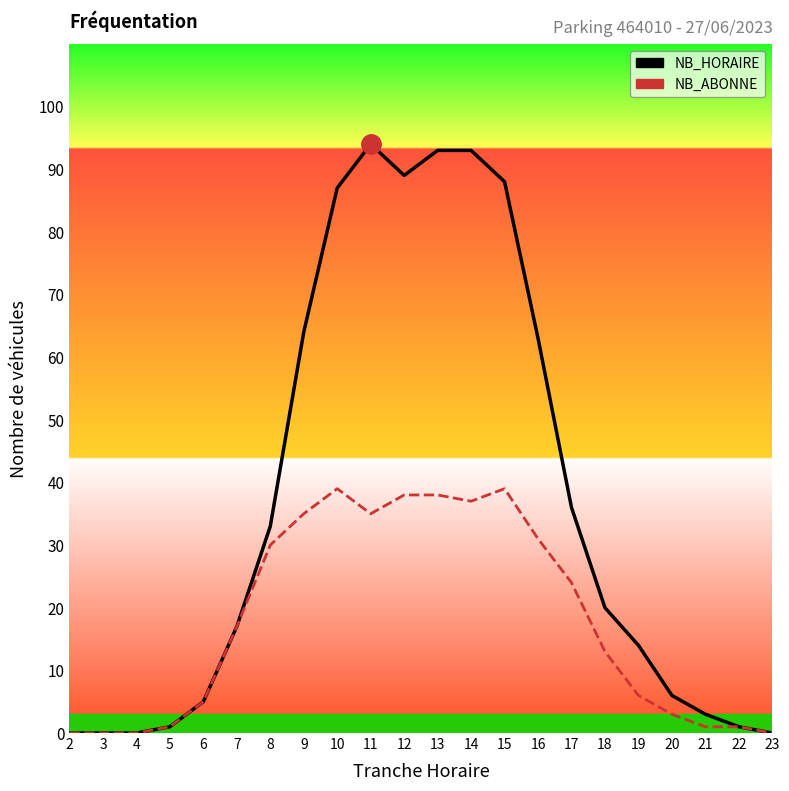

What is the value of the NB_ABONNE point at the 21st from the left?

1